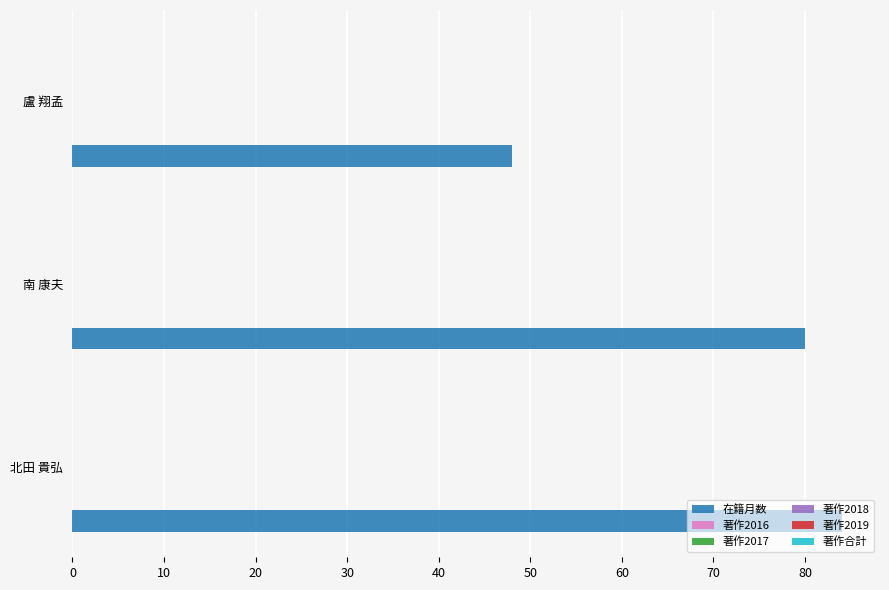

What is the maximum value shown in the chart?

84